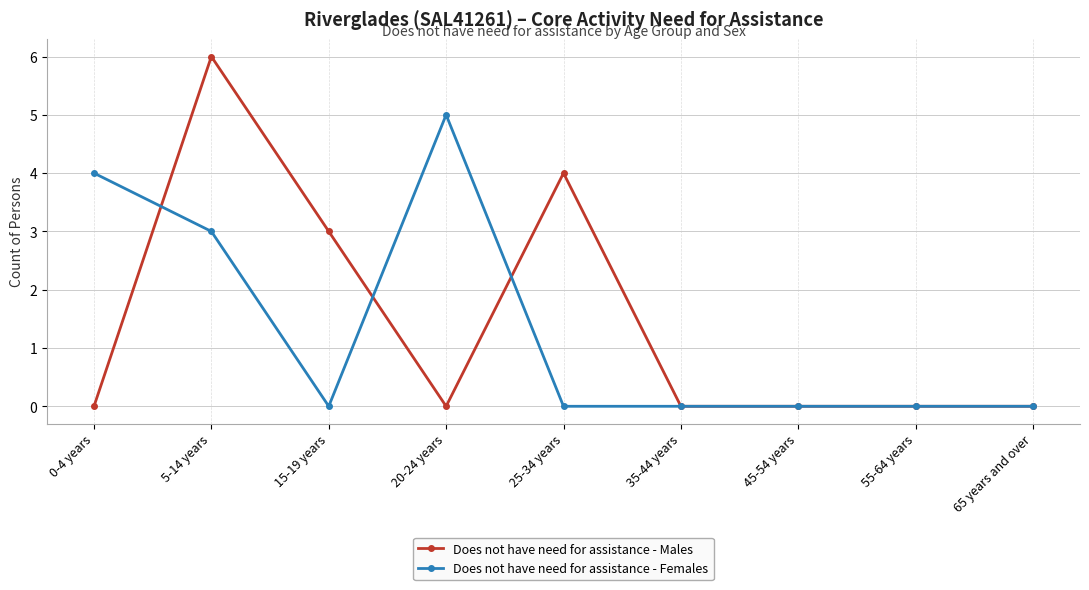

True or false: Does not have need for assistance - Females and Does not have need for assistance - Males intersect in this chart.

True